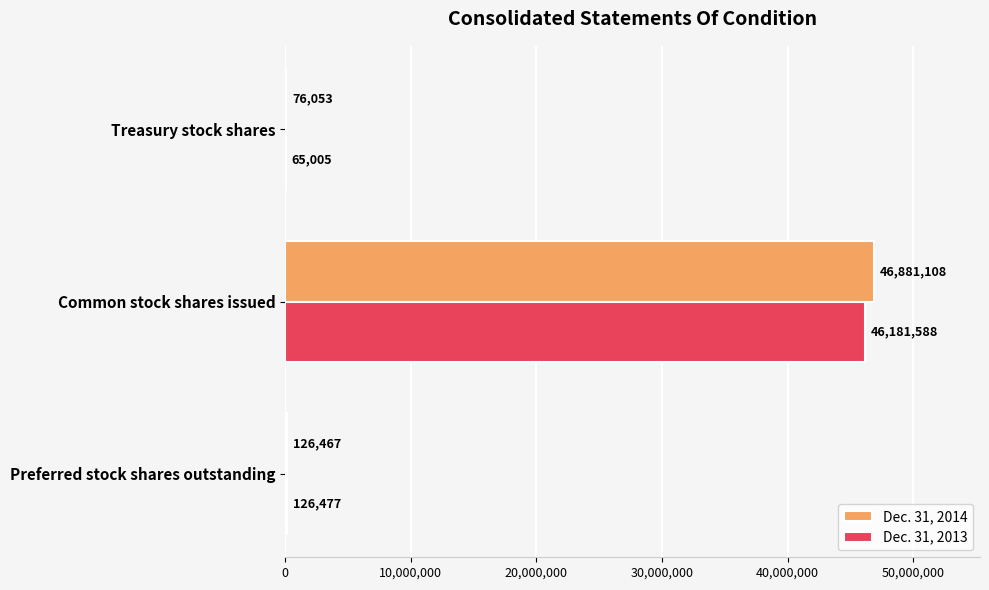

At which label does Dec. 31, 2013 reach its peak?

Common stock shares issued